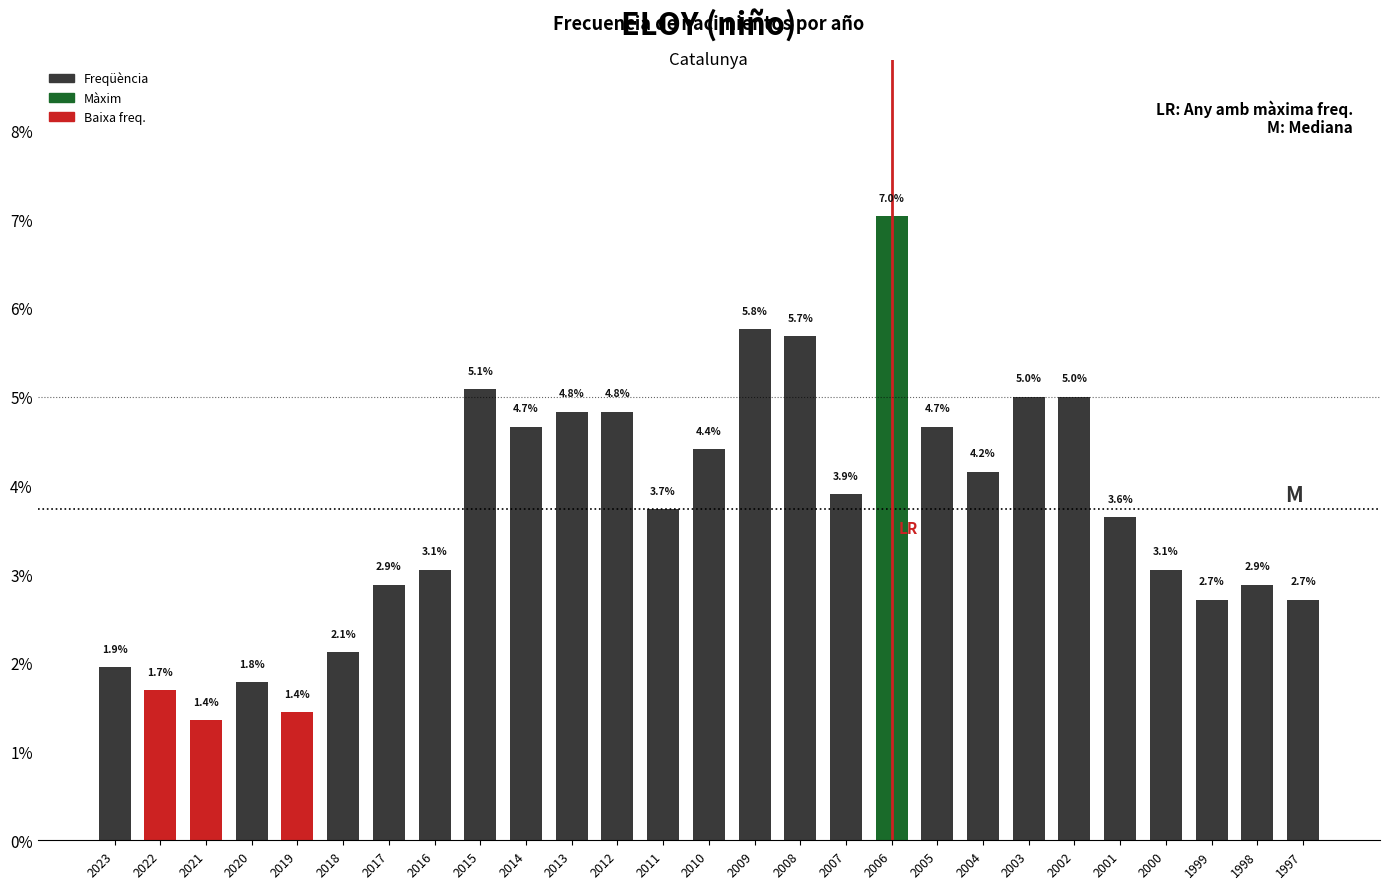

Reading left to right, extract all data points from this chart.

1.9	1.7	1.4	1.8	1.4	2.1	2.9	3.1	5.1	4.7	4.8	4.8	3.7	4.4	5.8	5.7	3.9	7.0	4.7	4.2	5.0	5.0	3.6	3.1	2.7	2.9	2.7